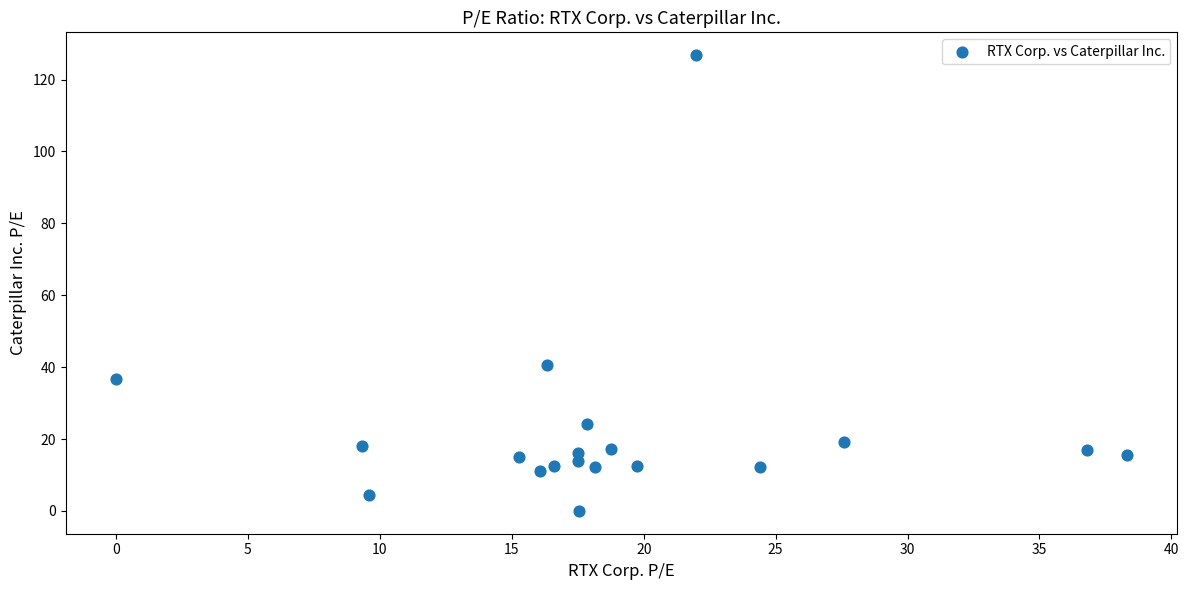

What Y value in the scatter plot is closest to 63?

40.7